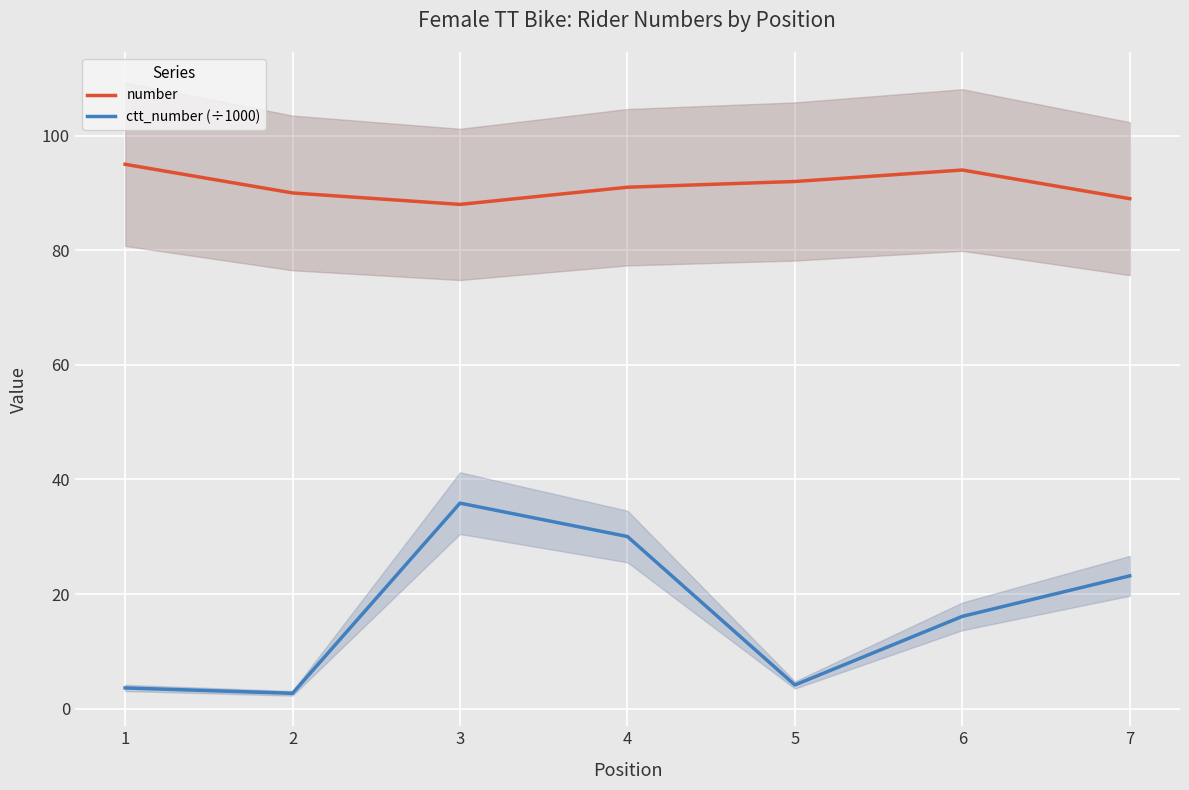

How many interior local peaks does the ctt_number (÷1000) series have?

1